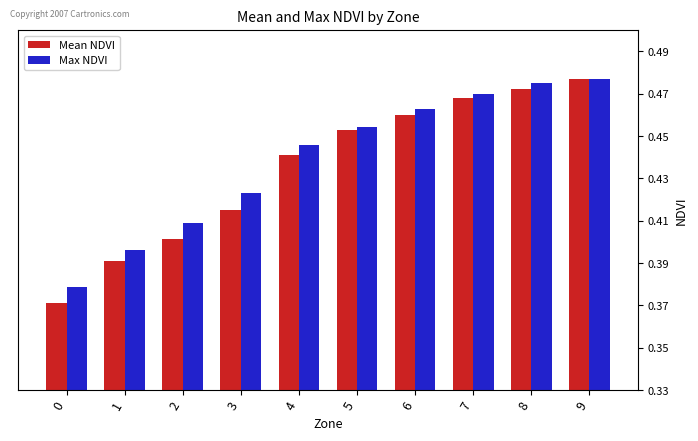

What is the total value across all series at 4?

0.9